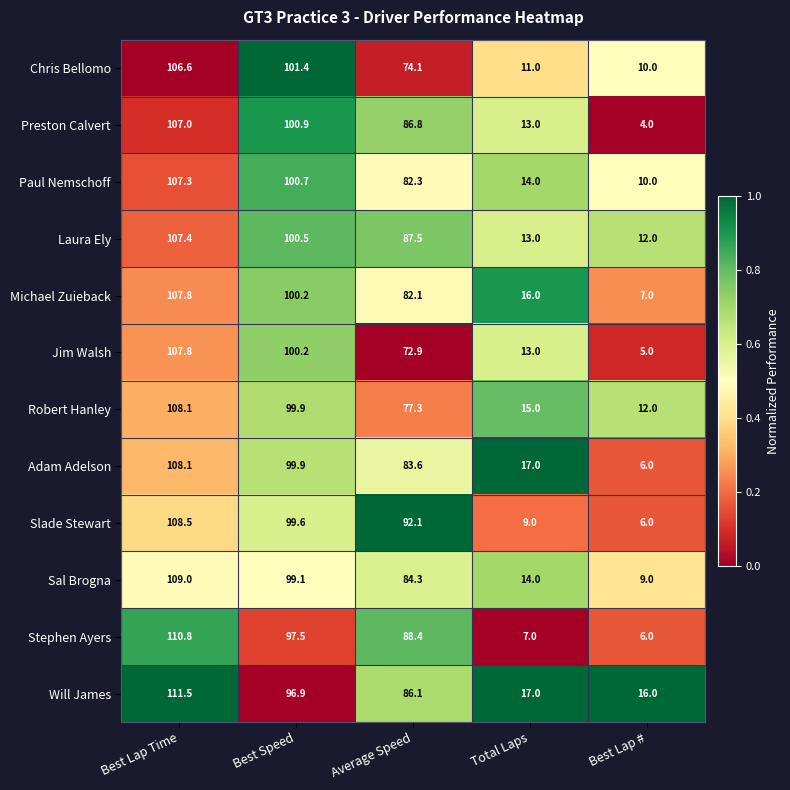

How many categories are shown in the chart?

5